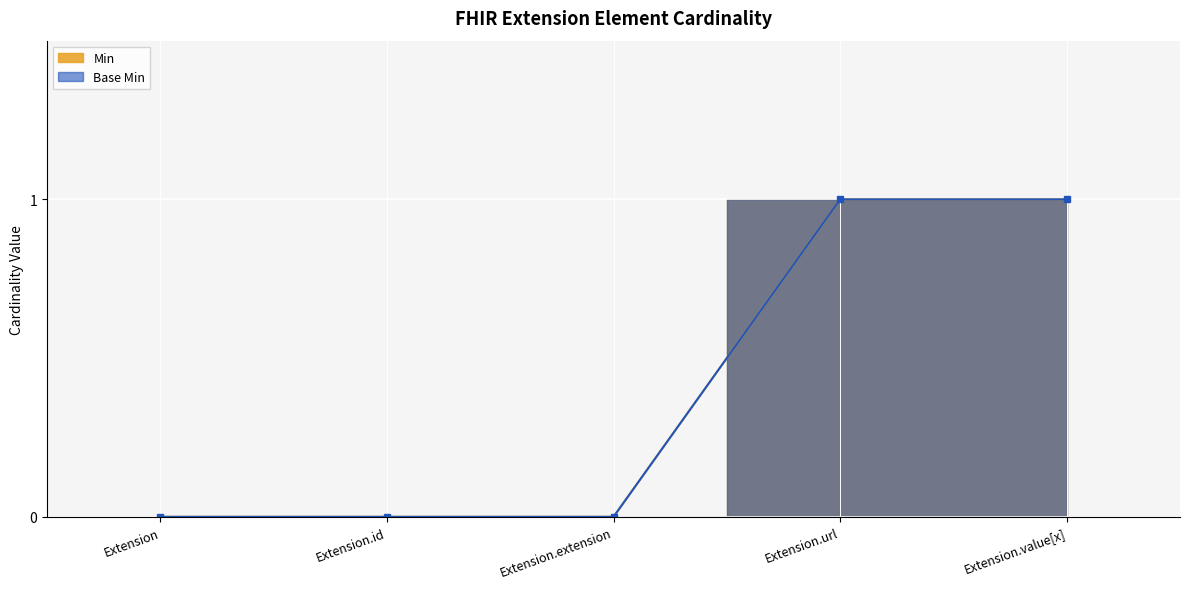

True or false: Base Min has more than 1 interior local peaks.

False